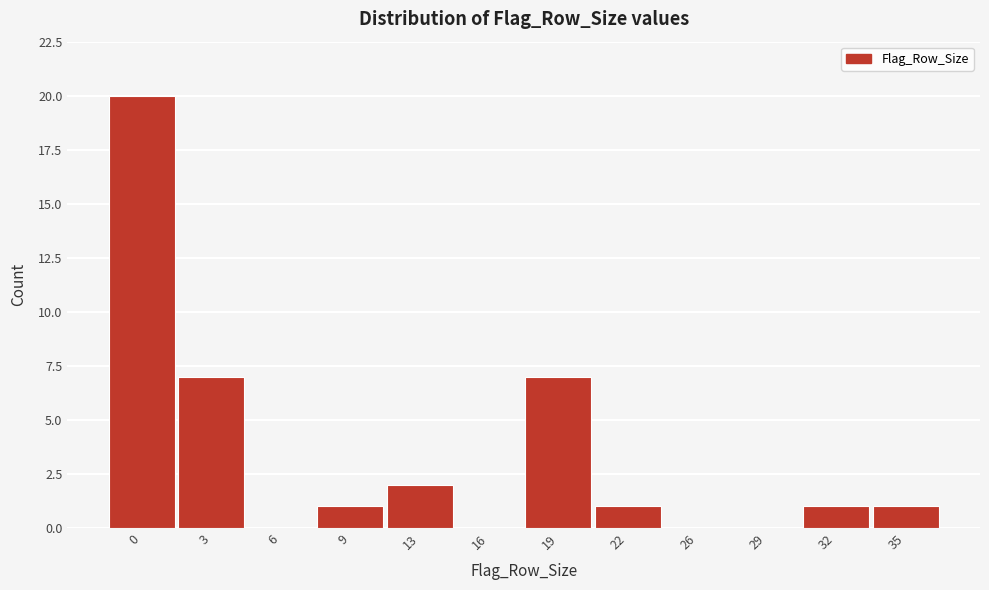

Reading left to right, extract all data points from this chart.

0=20	3=7	6=0	9=1	13=2	16=0	19=7	22=1	26=0	29=0	32=1	35=1